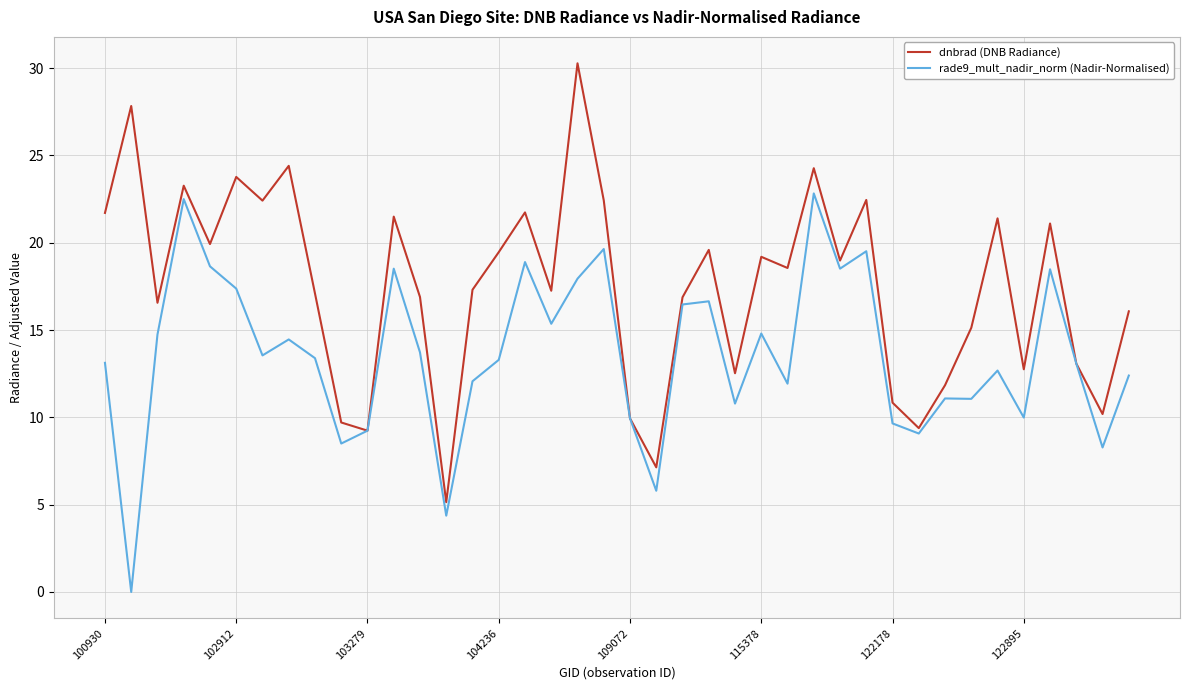

Rank the series by their maximum value, from lowest to highest.

rade9_mult_nadir_norm (Nadir-Normalised), dnbrad (DNB Radiance)